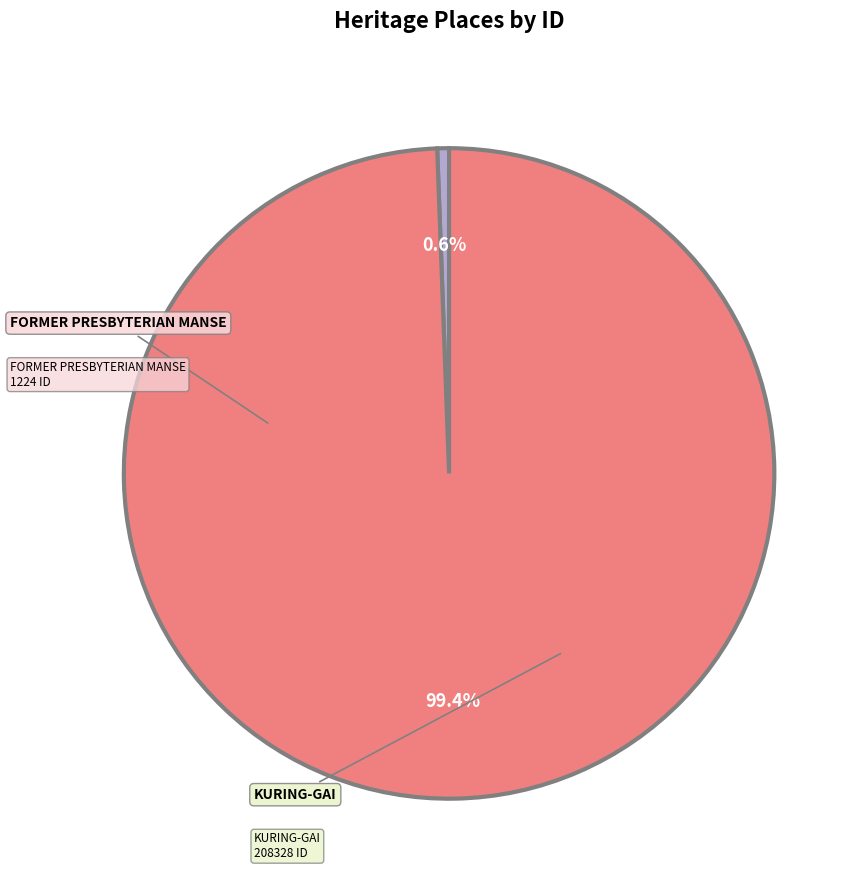

Which has a higher value, FORMER PRESBYTERIAN MANSE or KURING-GAI?

KURING-GAI